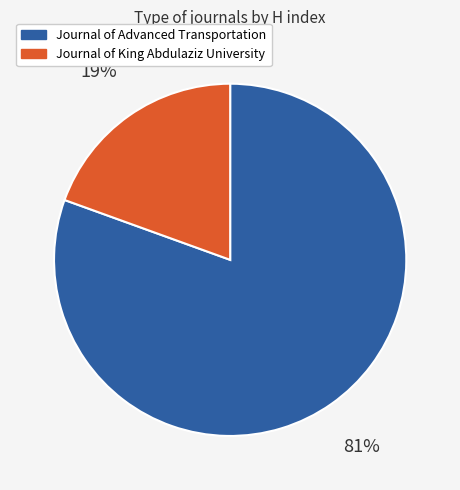

To the nearest percent, what is the combined percentage of Journal of Advanced Transportation and Journal of King Abdulaziz University?

100%